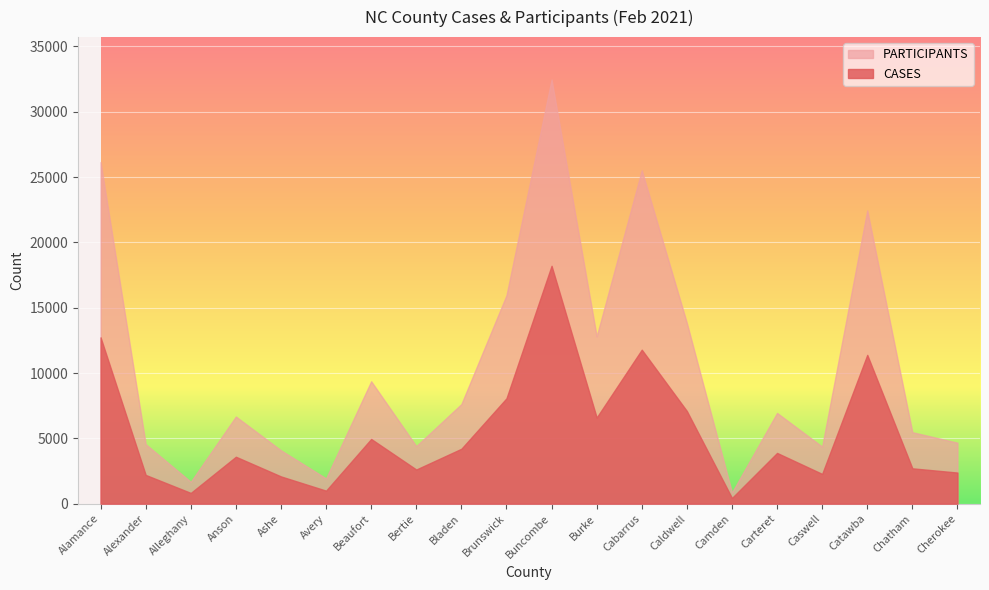

What is the maximum value shown in the chart?

32463